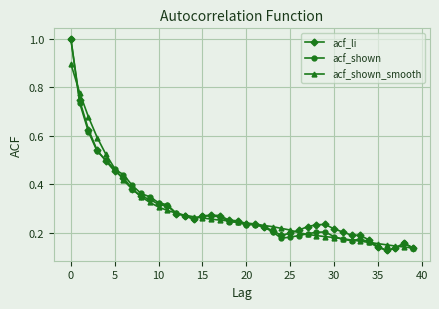

What is the greatest value displayed?

1.0